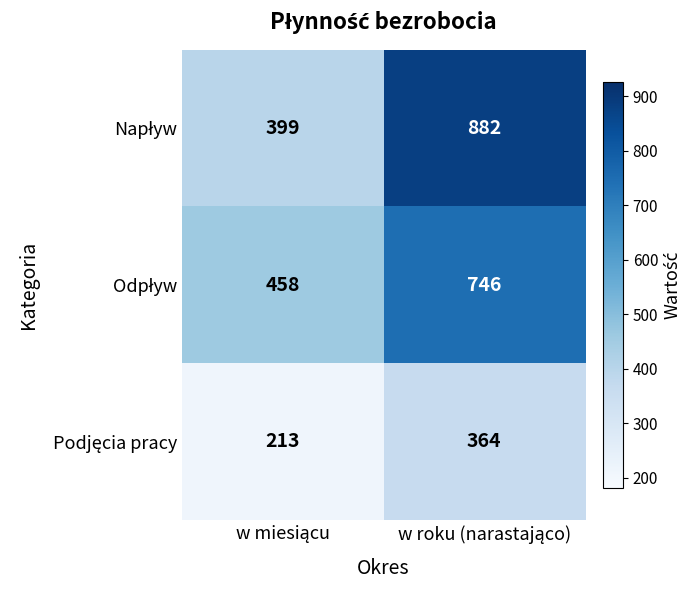

What is the minimum value shown in the chart?

213